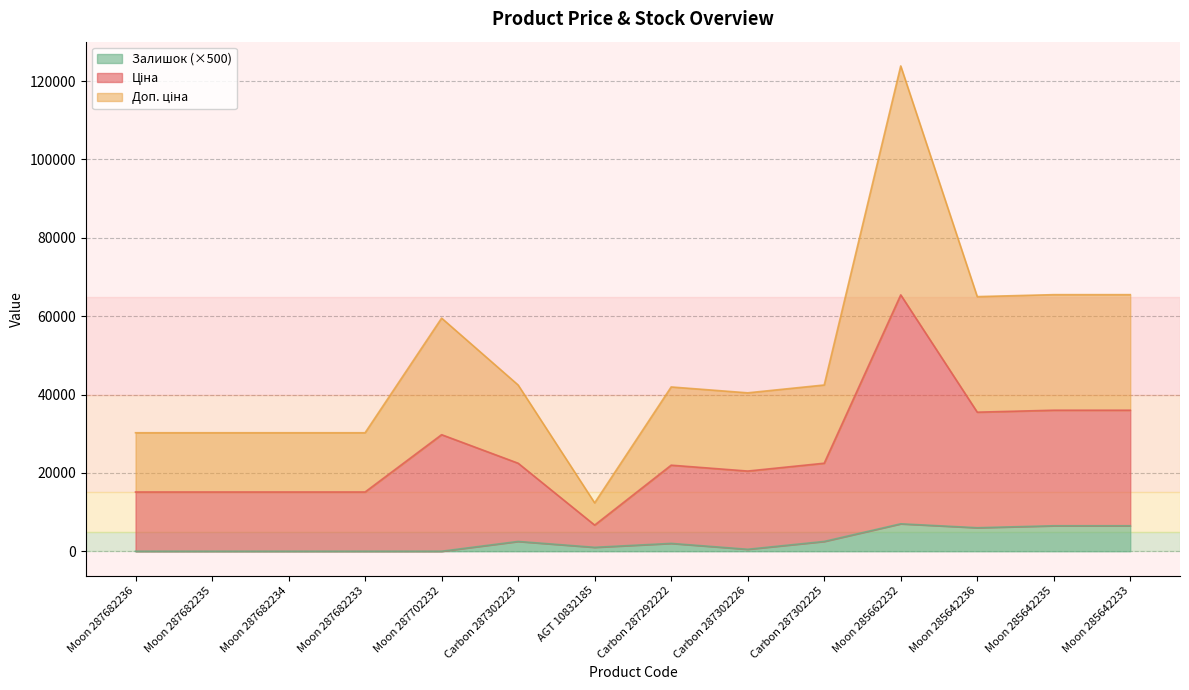

At which label is Залишок closest to 3500?

Carbon 287302223